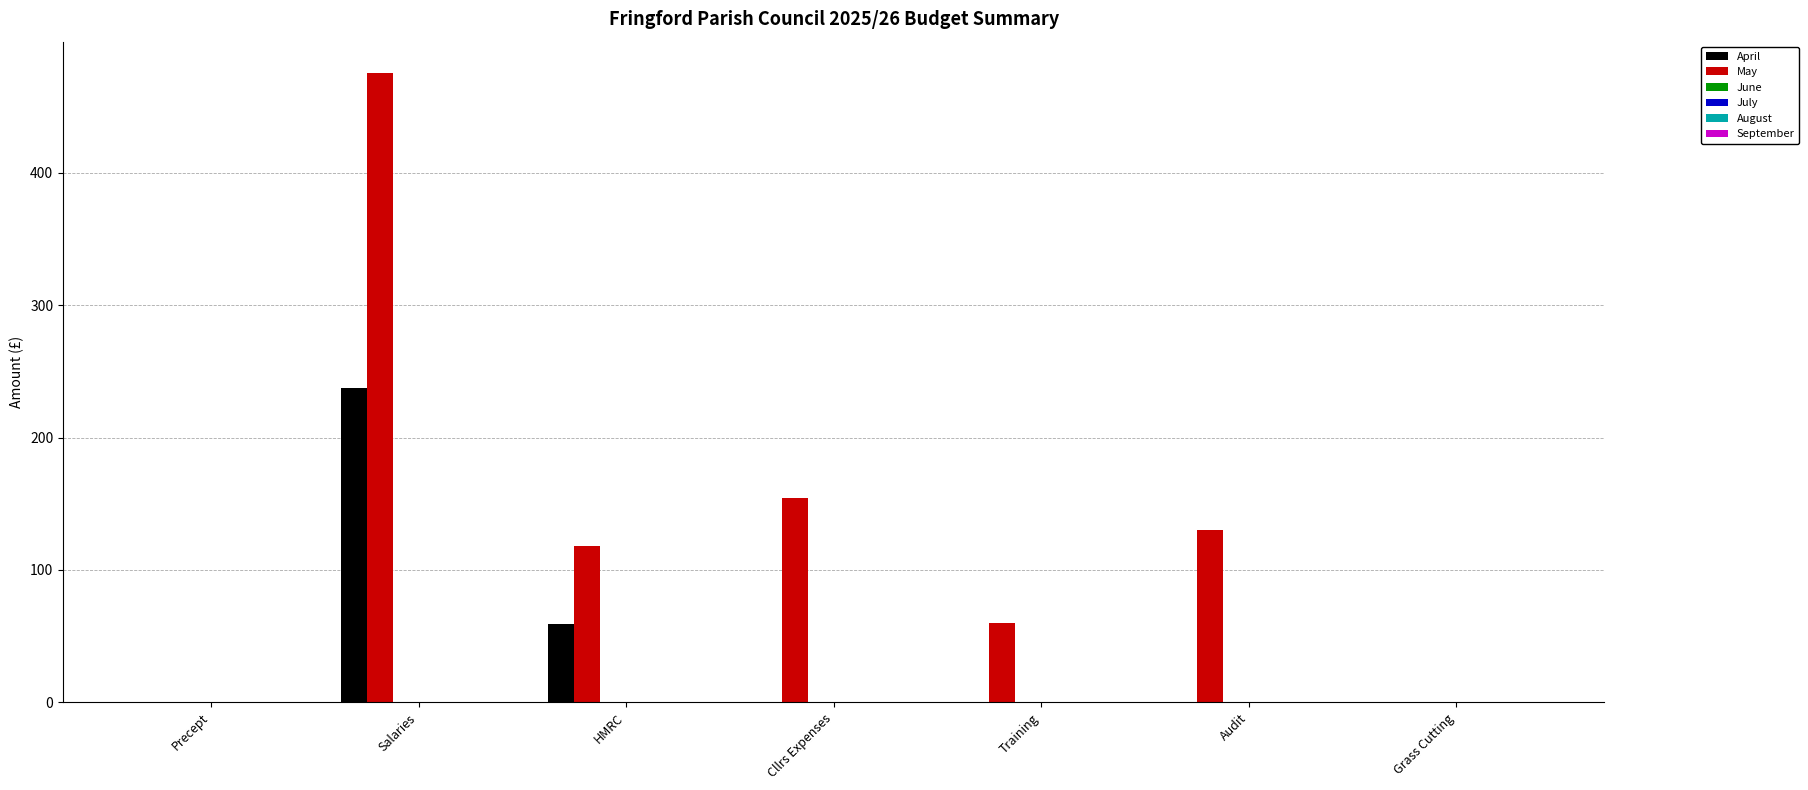

Which category has the highest value in the April series?

Salaries